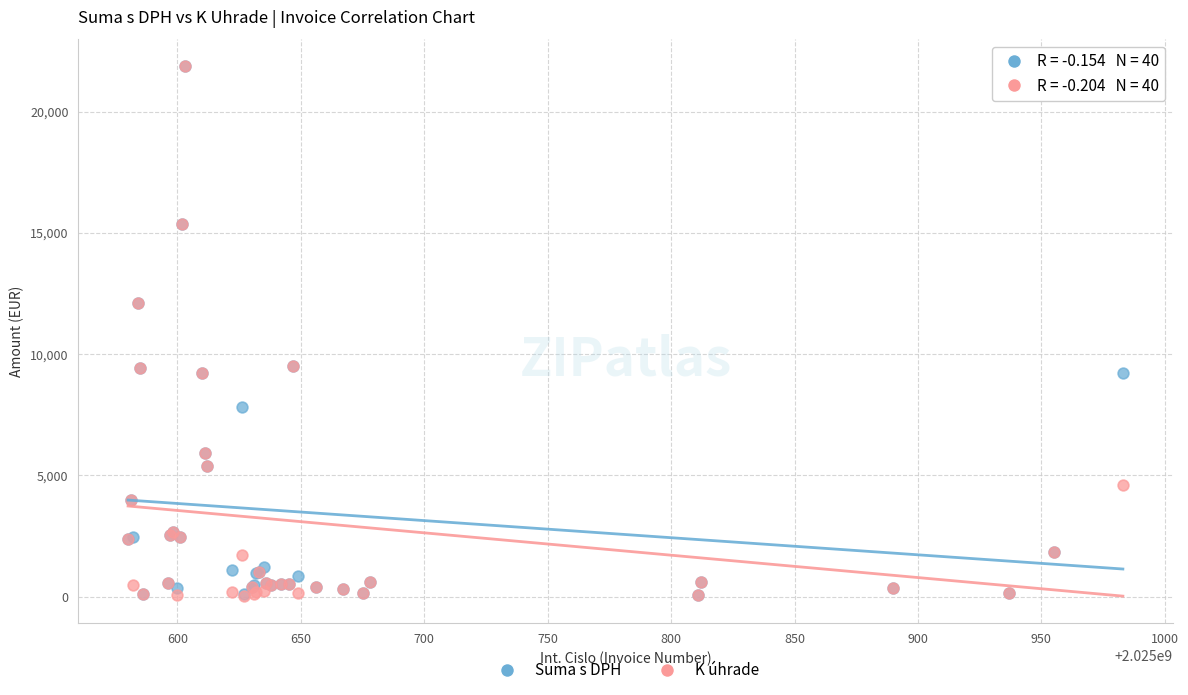

What are all the series names shown in the legend?

Suma s DPH, K úhrade